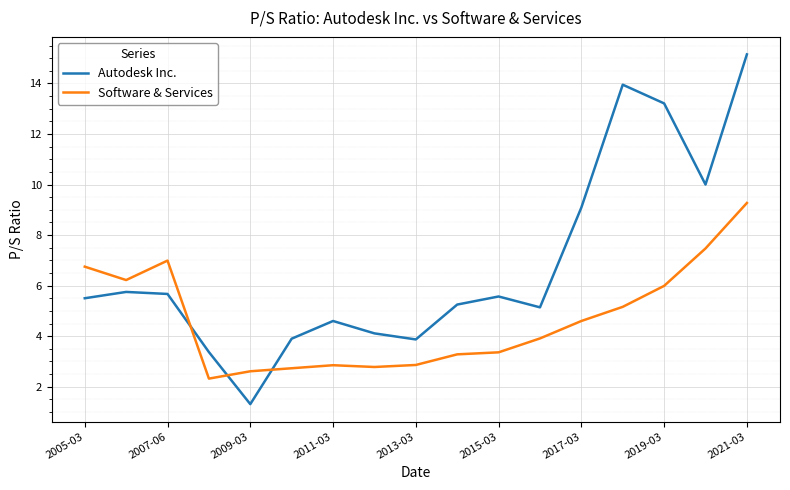

In Autodesk Inc., how many points are higher than both neighbors (excluding endpoints)?

4